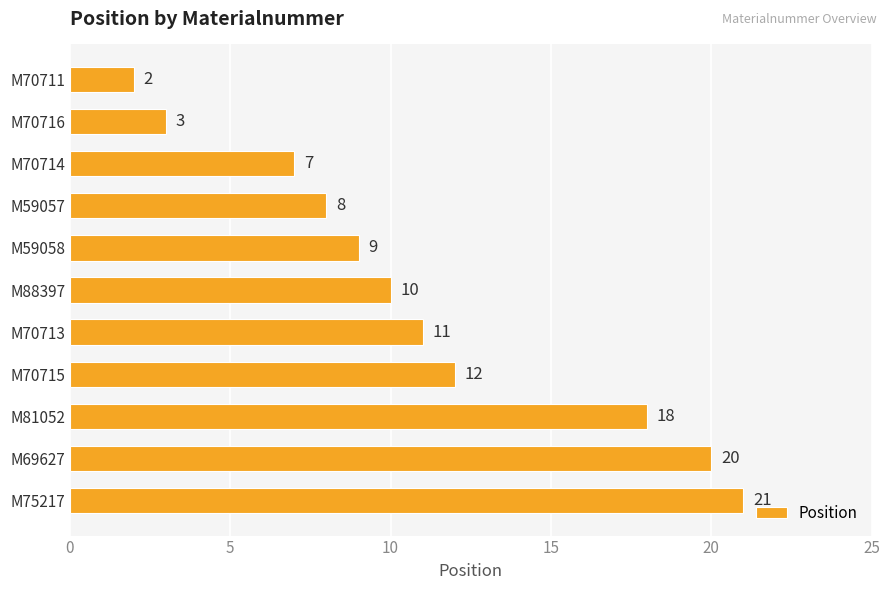

Reading bottom to top, what are all the values shown in this chart?

M75217=21	M69627=20	M81052=18	M70715=12	M70713=11	M88397=10	M59058=9	M59057=8	M70714=7	M70716=3	M70711=2